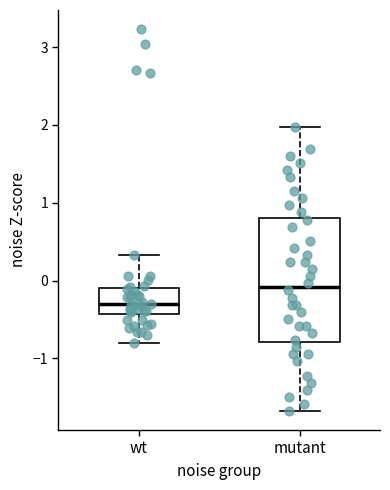

Which box's median line is the lowest?

wt